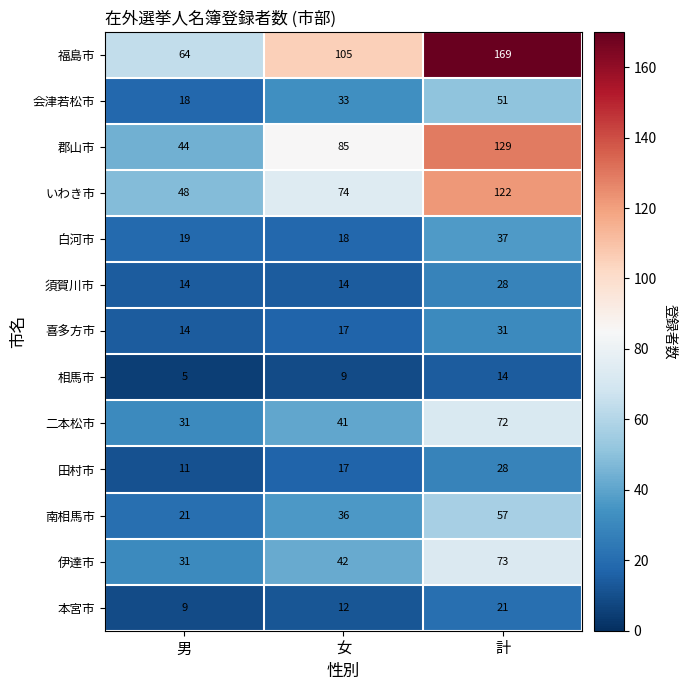

Which series changed the most between 男 and 計?

福島市